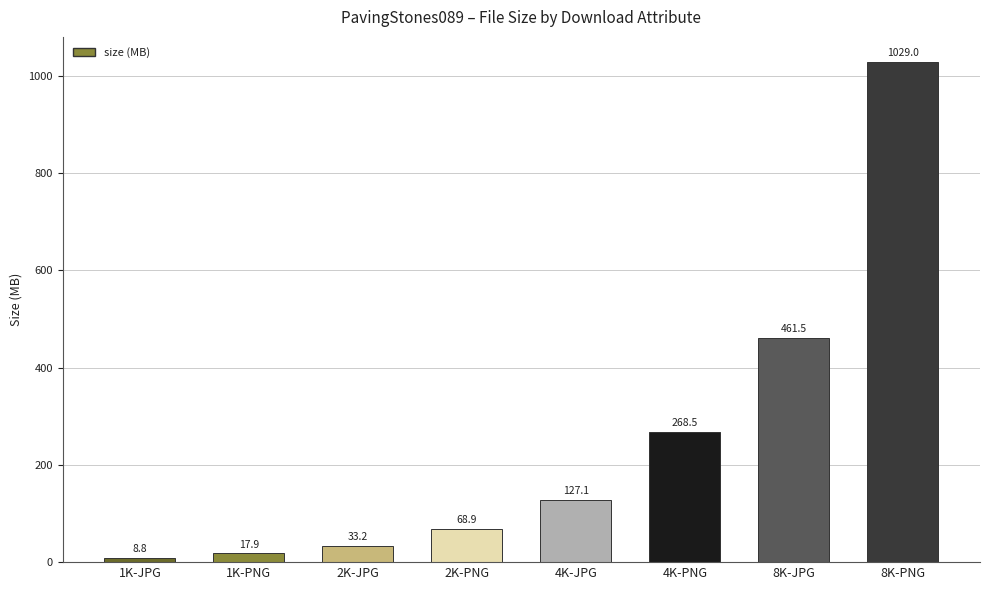

True or false: the data shows 1615.3 at 8K-PNG.

False